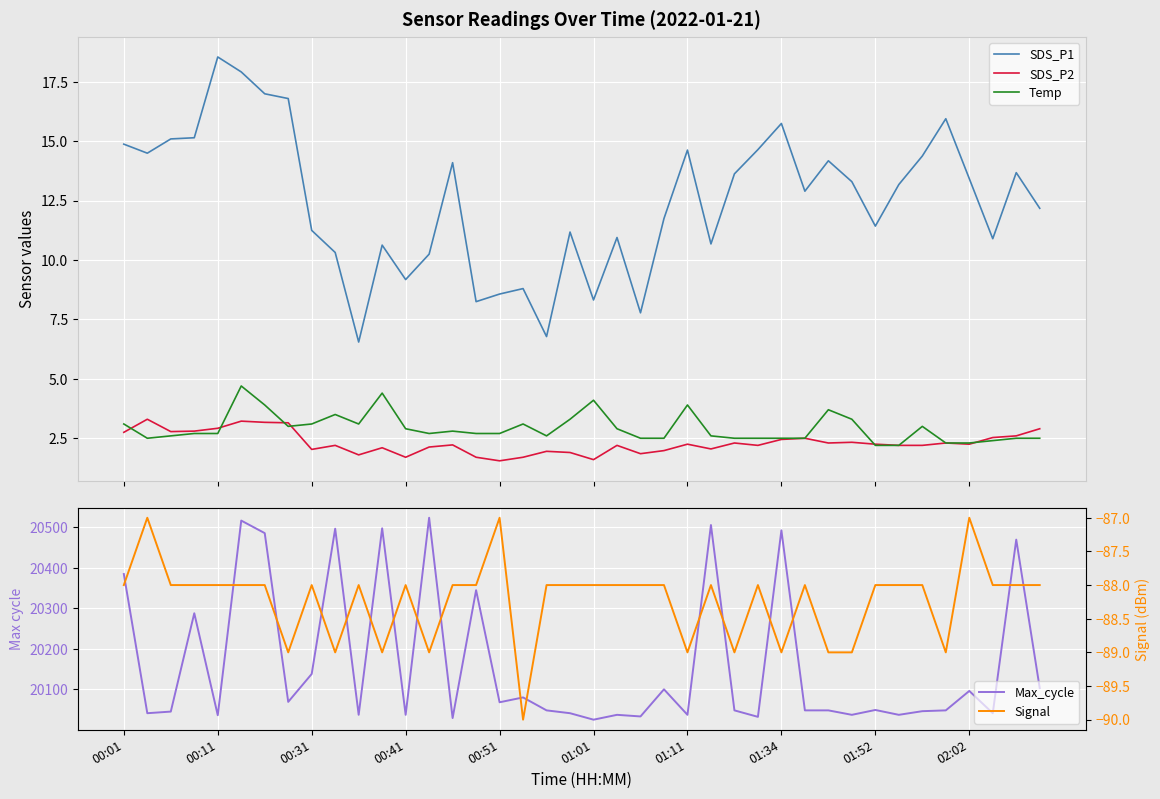

True or false: SDS_P1 and SDS_P2 cross at least once.

False